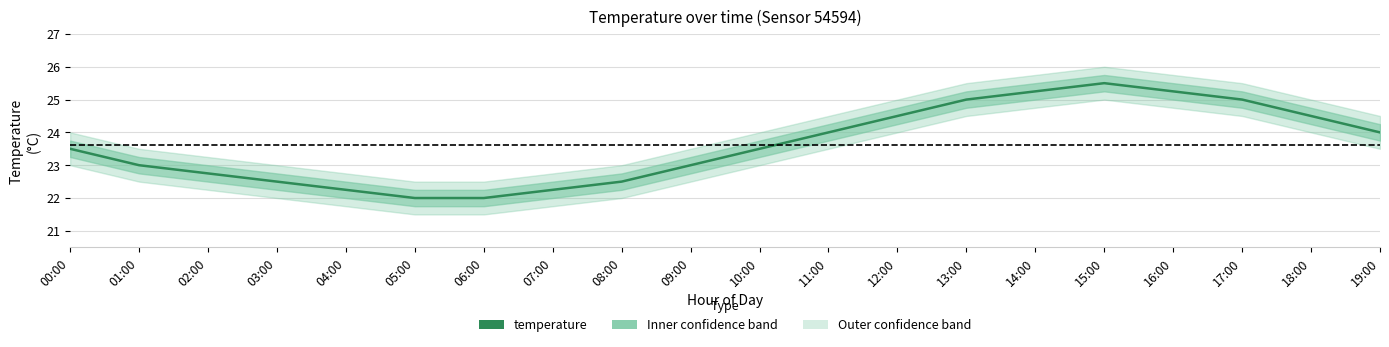

What is the sum of all values?

472.2